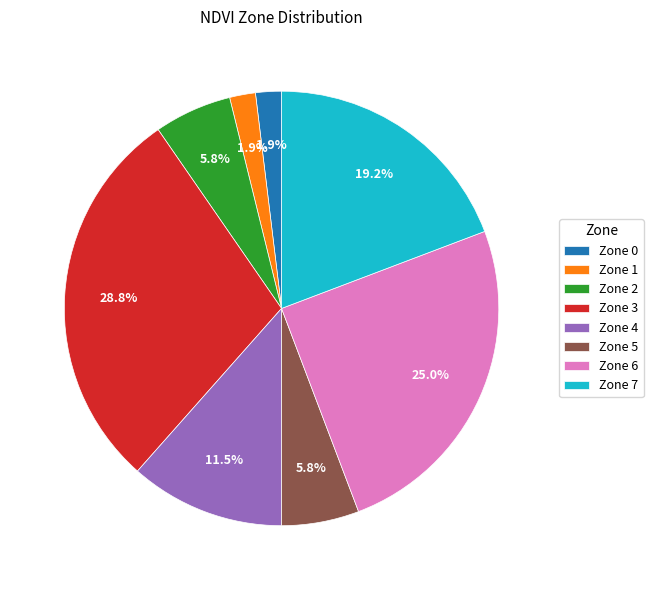

Does any single category account for the majority?

No